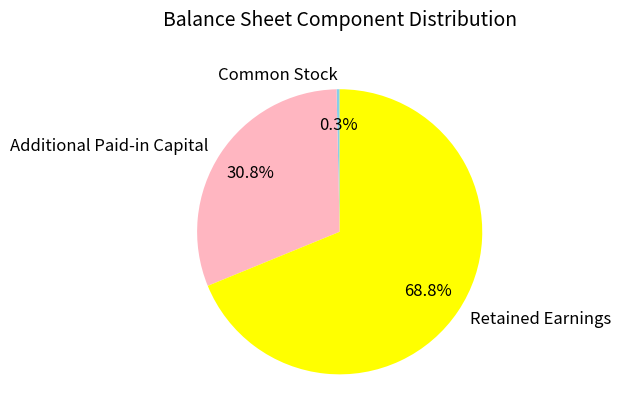

Which slice is the largest?

Retained Earnings